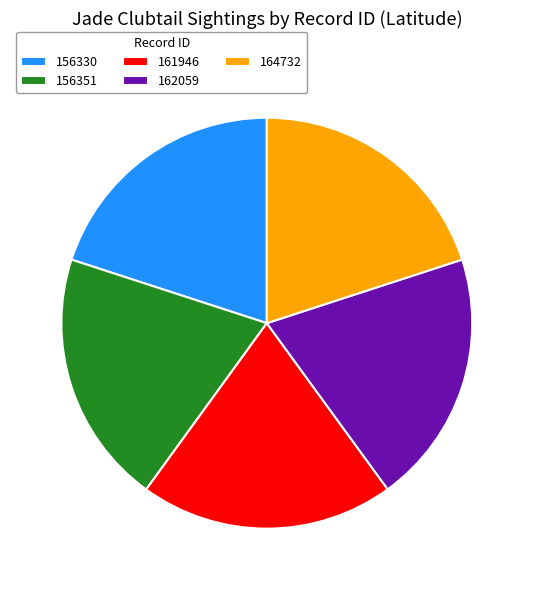

The 156330 slice represents 34% of the pie. True or false?

False